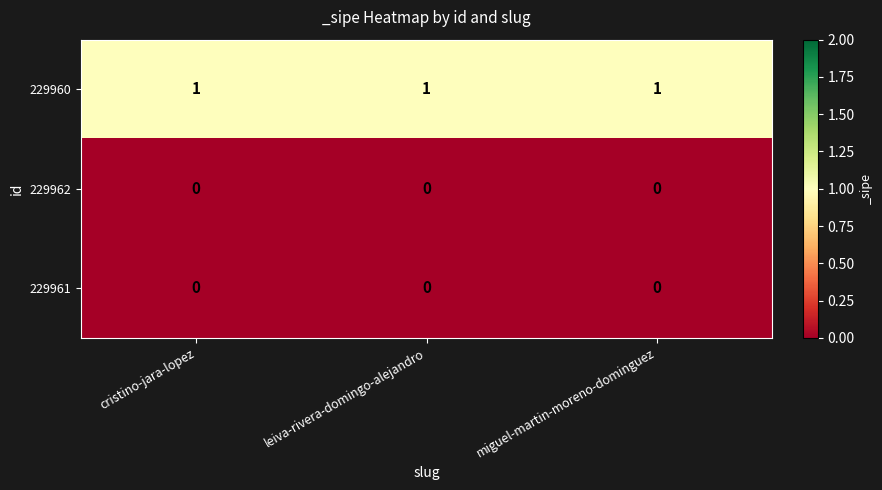

At how many categories does at least one series exceed 0?

3